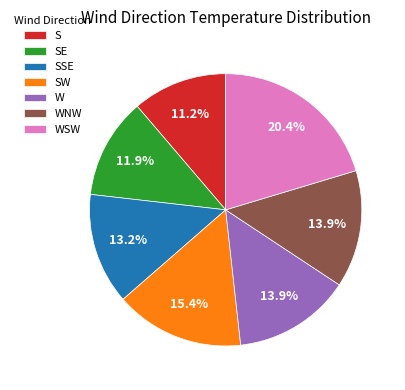

Is there any slice that represents more than half of the pie?

No